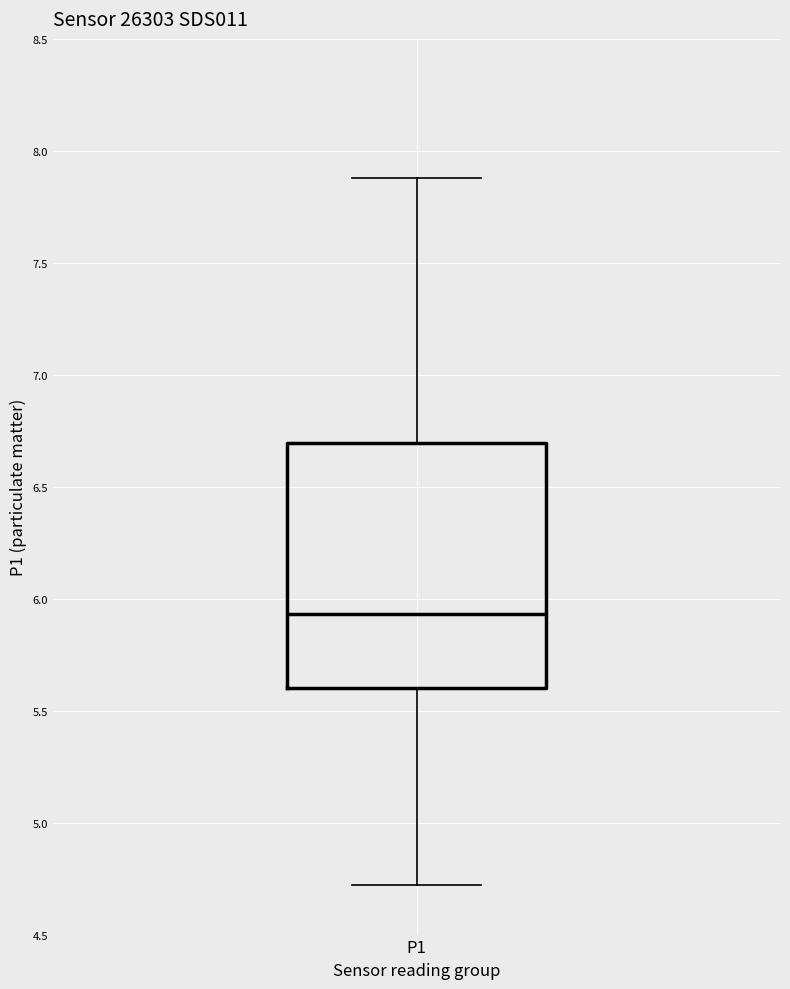

Read this box plot against the y-axis: the position of the median line, the range covered by the box, and the ends of both whiskers. The values are not printed on the chart, so give them approximately, as read against the axis.

median 5.95, box 5.60 to 6.70, whiskers 4.70 to 7.90